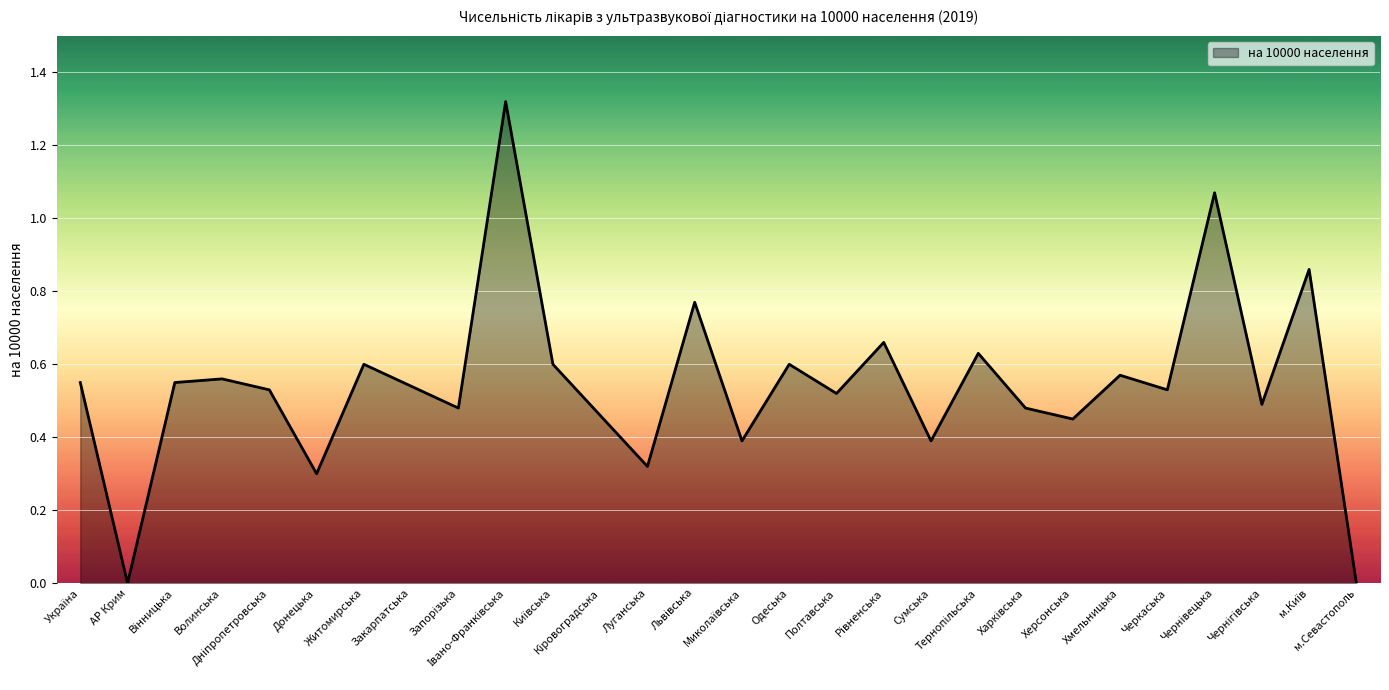

Reading left to right, what are all the values shown in this chart?

Україна=0.6	АР Крим=0.0	Вінницька=0.6	Волинська=0.6	Дніпропетровська=0.5	Донецька=0.3	Житомирська=0.6	Закарпатська=0.5	Запорізька=0.5	Івано-Франківська=1.3	Київська=0.6	Кіровоградська=0.5	Луганська=0.3	Львівська=0.8	Миколаївська=0.4	Одеська=0.6	Полтавська=0.5	Рівненська=0.7	Сумська=0.4	Тернопільська=0.6	Харківська=0.5	Херсонська=0.5	Хмельницька=0.6	Черкаська=0.5	Чернівецька=1.1	Чернігівська=0.5	м.Київ=0.9	м.Севастополь=0.0